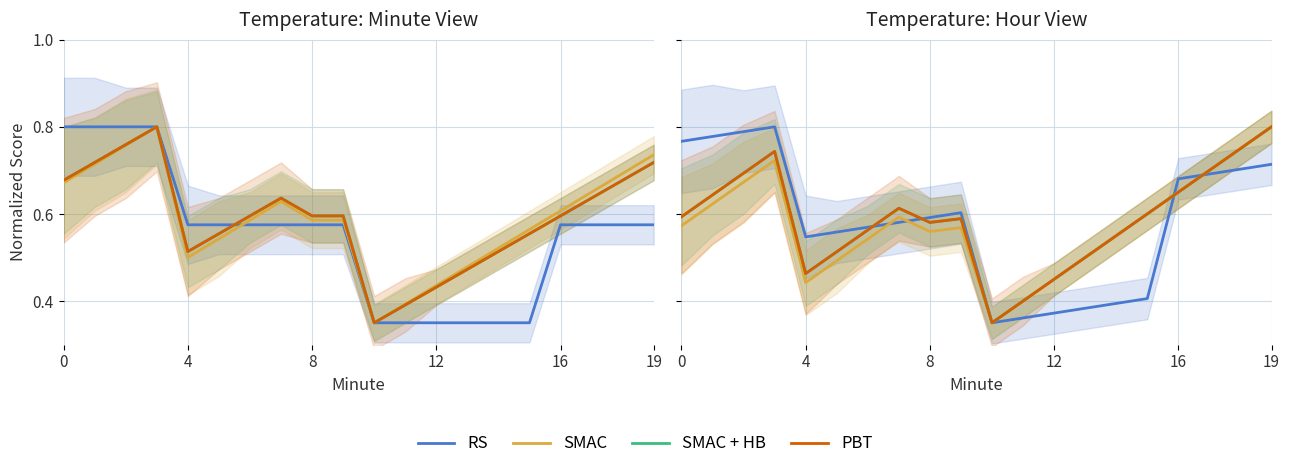

Where do PBT and RS first cross each other?

6 and 7